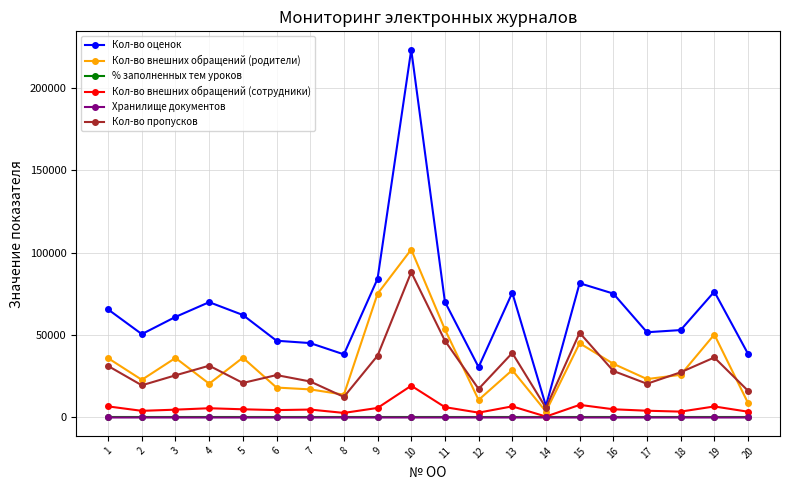

Read the Кол-во внешних обращений (родители) value at 14, to the nearest 100.

3600